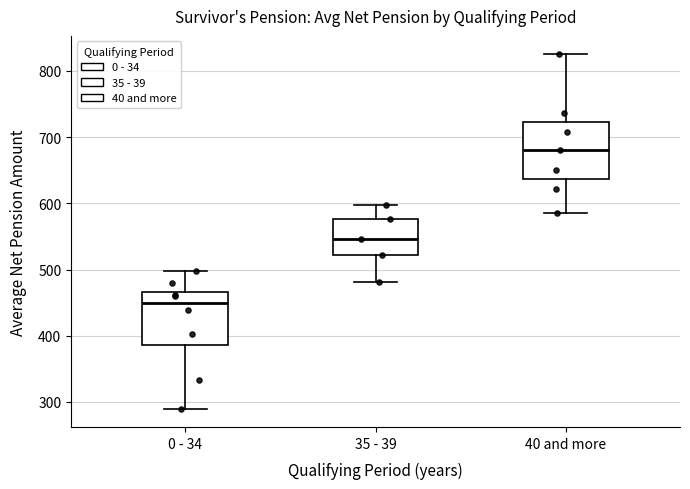

Reading left to right, transcribe this box plot: for each box, give where its median line is, the range the box spans, and where its two whiskers end, as read against the y-axis. The values are not printed on the chart, so give them approximately, as read against the axis.

0 - 34: median 450, box 390 to 470, whiskers 290 to 500
35 - 39: median 550, box 520 to 580, whiskers 480 to 600
40 and more: median 680, box 640 to 720, whiskers 590 to 830